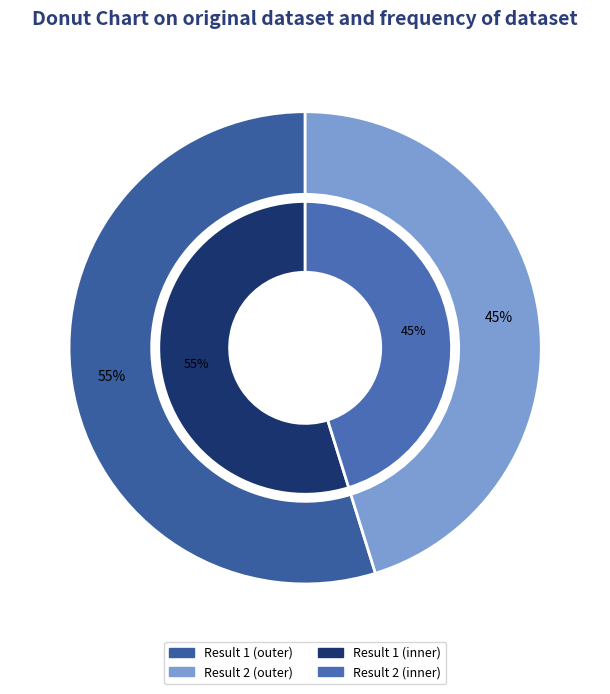

What percentage is the 1 slice, to the nearest percent?

55%